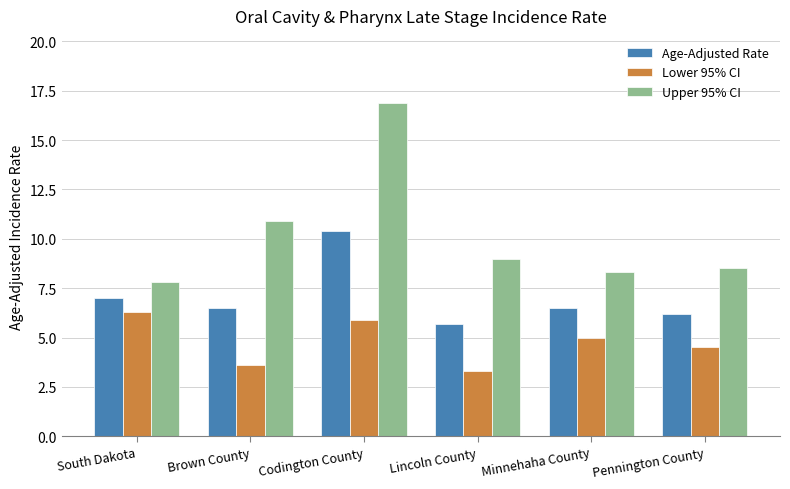

Which series has the widest spread of values?

Upper 95% CI